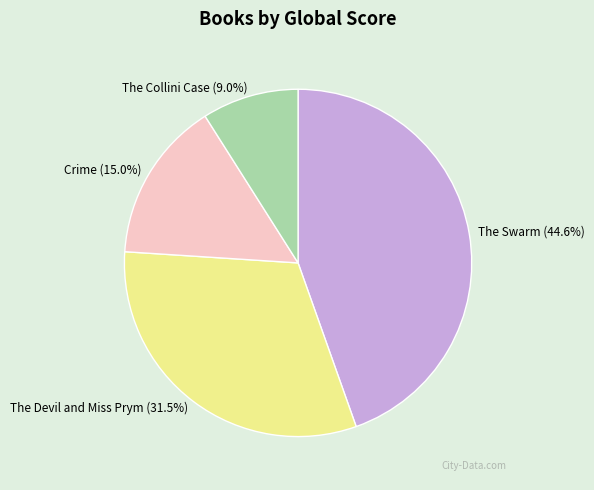

The Crime slice represents 9% of the pie. True or false?

False